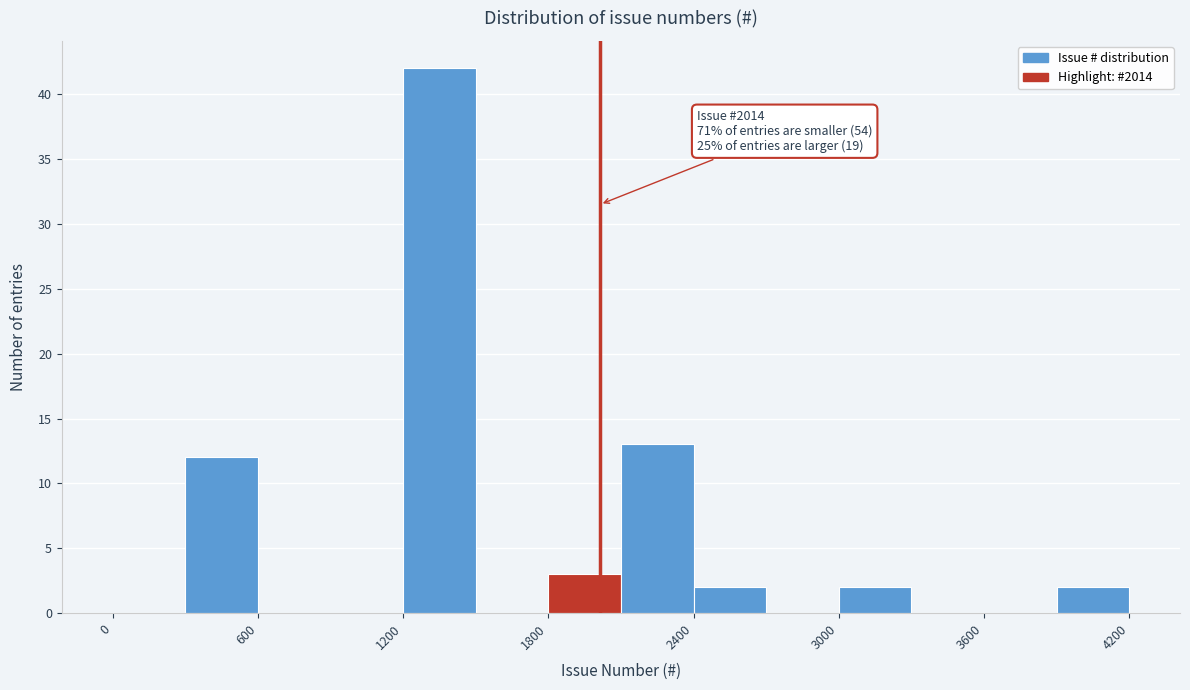

Around what value on the x-axis is the tallest bar? Give the approximate position of its centre, as read against the axis.

1400